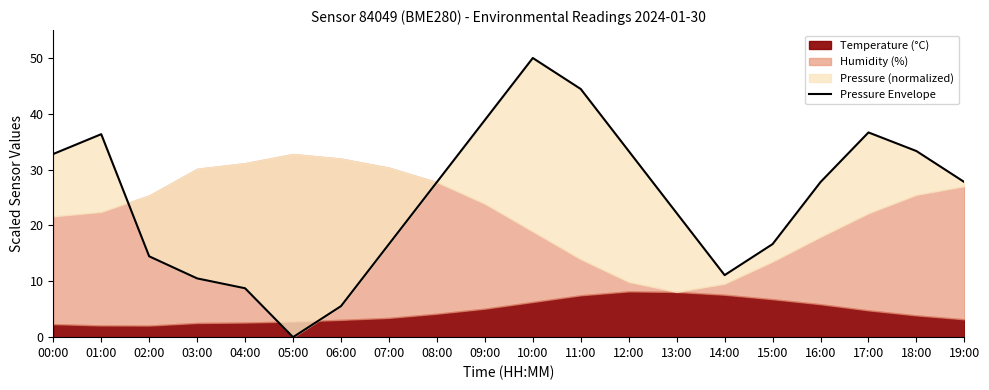

Where does the data first go above 27?

00:00